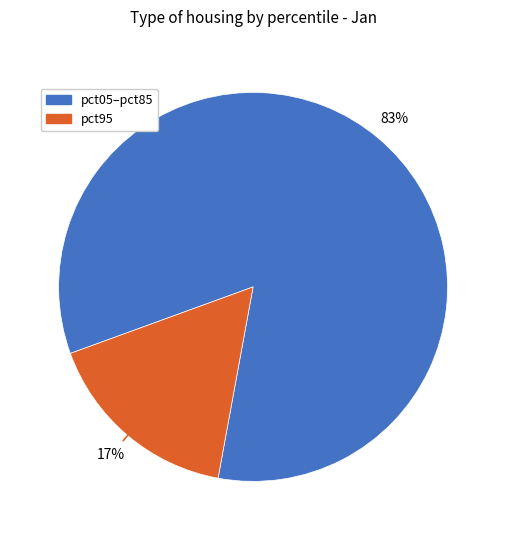

Count the number of slices in the pie.

2